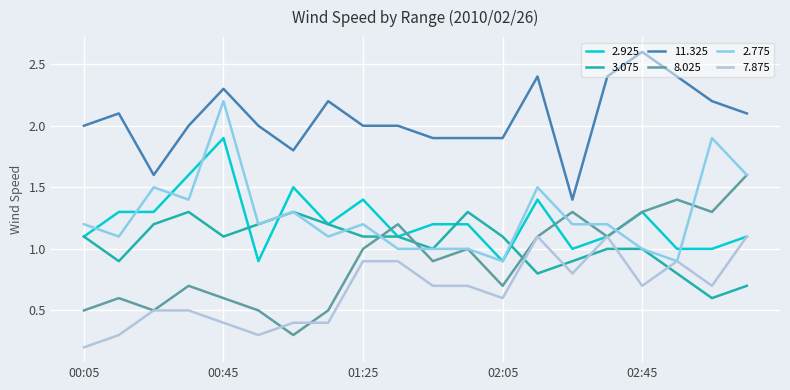

What is the maximum value shown in the chart?

2.6